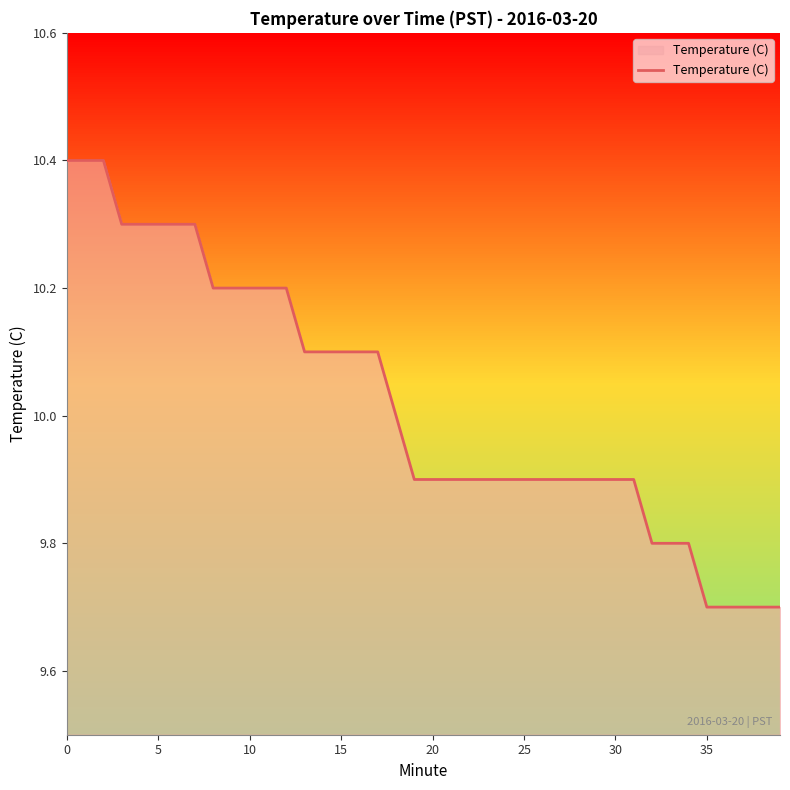

What is the maximum value for Temperature (C)?

10.4